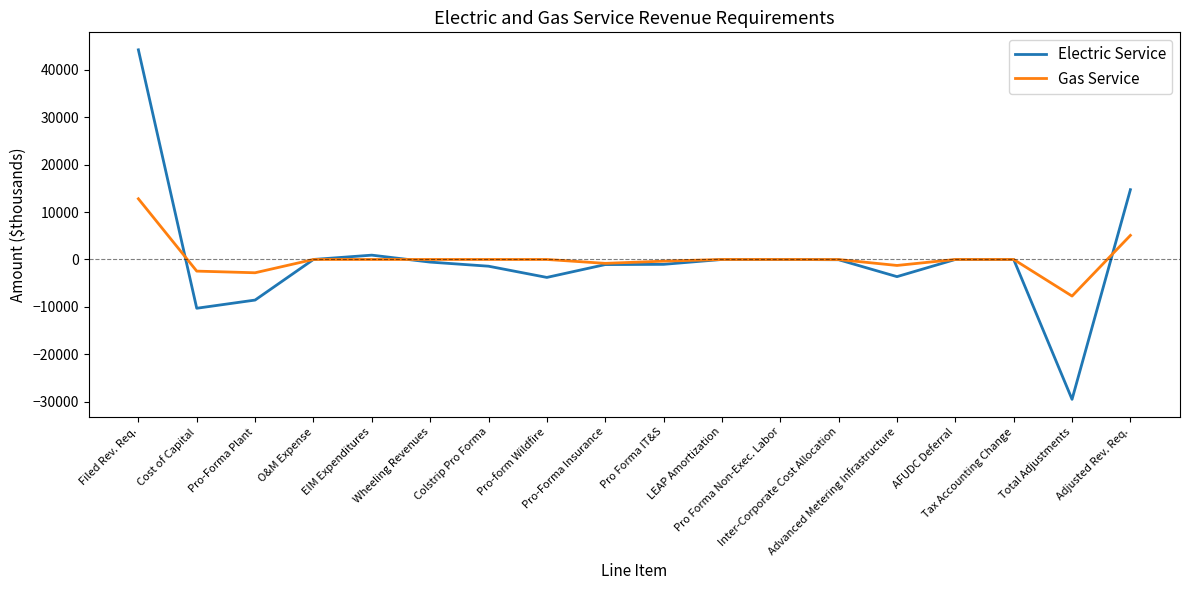

Which series ends up on top after the final intersection of Electric Service and Gas Service?

Electric Service